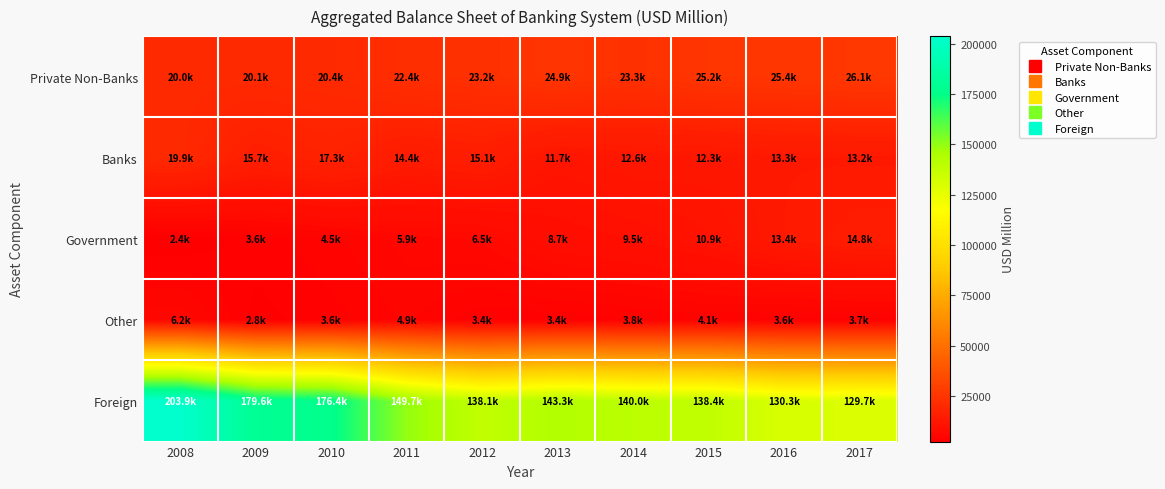

Reading right to left, extract all data points from this chart.

Private Non-Banks: 2017=26108.7	2016=25399.3	2015=25189.6	2014=23308.6	2013=24941.4	2012=23213.2	2011=22369.5	2010=20366.6	2009=20072.6	2008=20034.8
Banks: 2017=13224.9	2016=13322.6	2015=12338.2	2014=12623.8	2013=11650.5	2012=15134.7	2011=14357.5	2010=17326.1	2009=15712.5	2008=19916.9
Government: 2017=14770.0	2016=13391.1	2015=10935.2	2014=9520.7	2013=8735.9	2012=6476.6	2011=5864.6	2010=4517.7	2009=3561.0	2008=2364.6
Other: 2017=3679.4	2016=3648.0	2015=4125.1	2014=3805.1	2013=3396.0	2012=3428.2	2011=4862.9	2010=3616.2	2009=2833.7	2008=6175.8
Foreign: 2017=129660.9	2016=130289.5	2015=138412.8	2014=140034.9	2013=143275.4	2012=138069.7	2011=149662.6	2010=176351.1	2009=179597.8	2008=203862.3